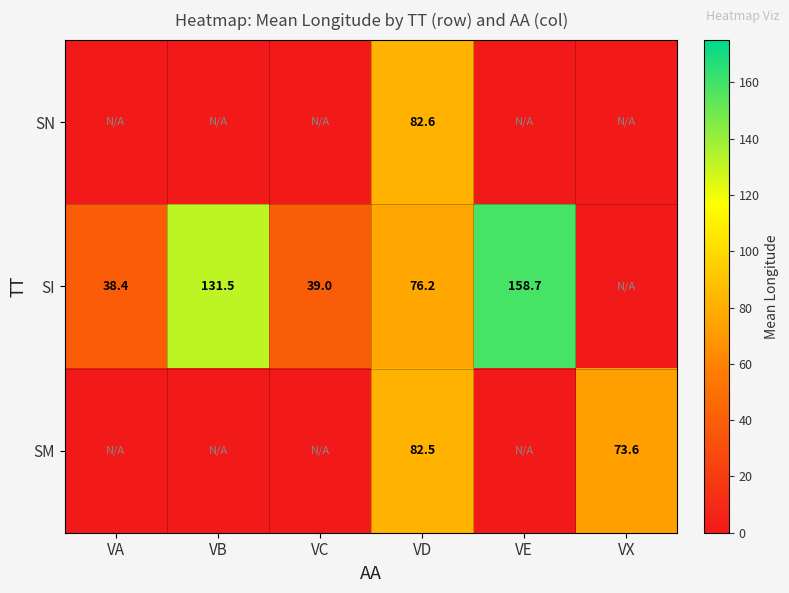

True or false: SM has a value of 112.1 at VX.

False